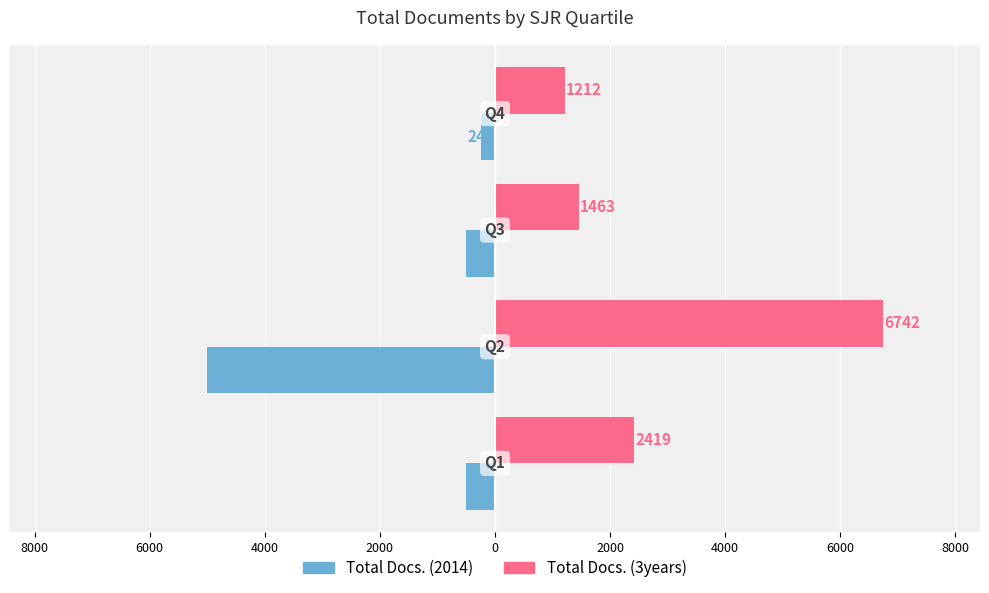

What are all the series names shown in the legend?

Total Docs. (2014), Total Docs. (3years)